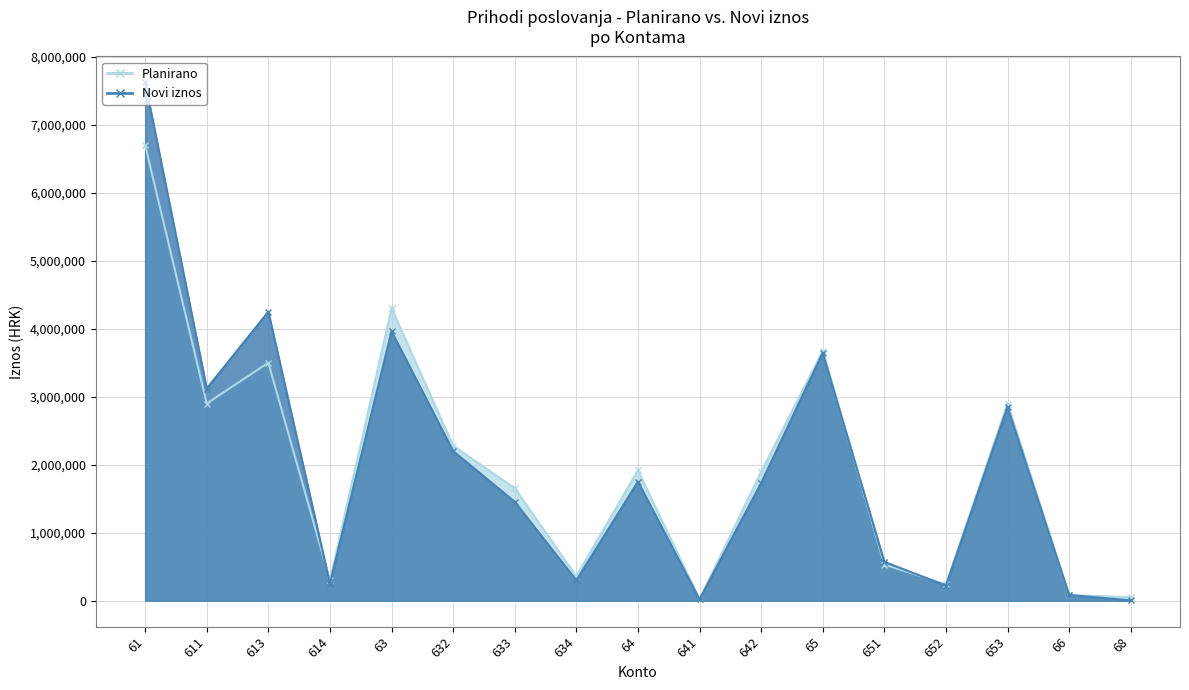

Which series has the widest spread of values?

Novi iznos